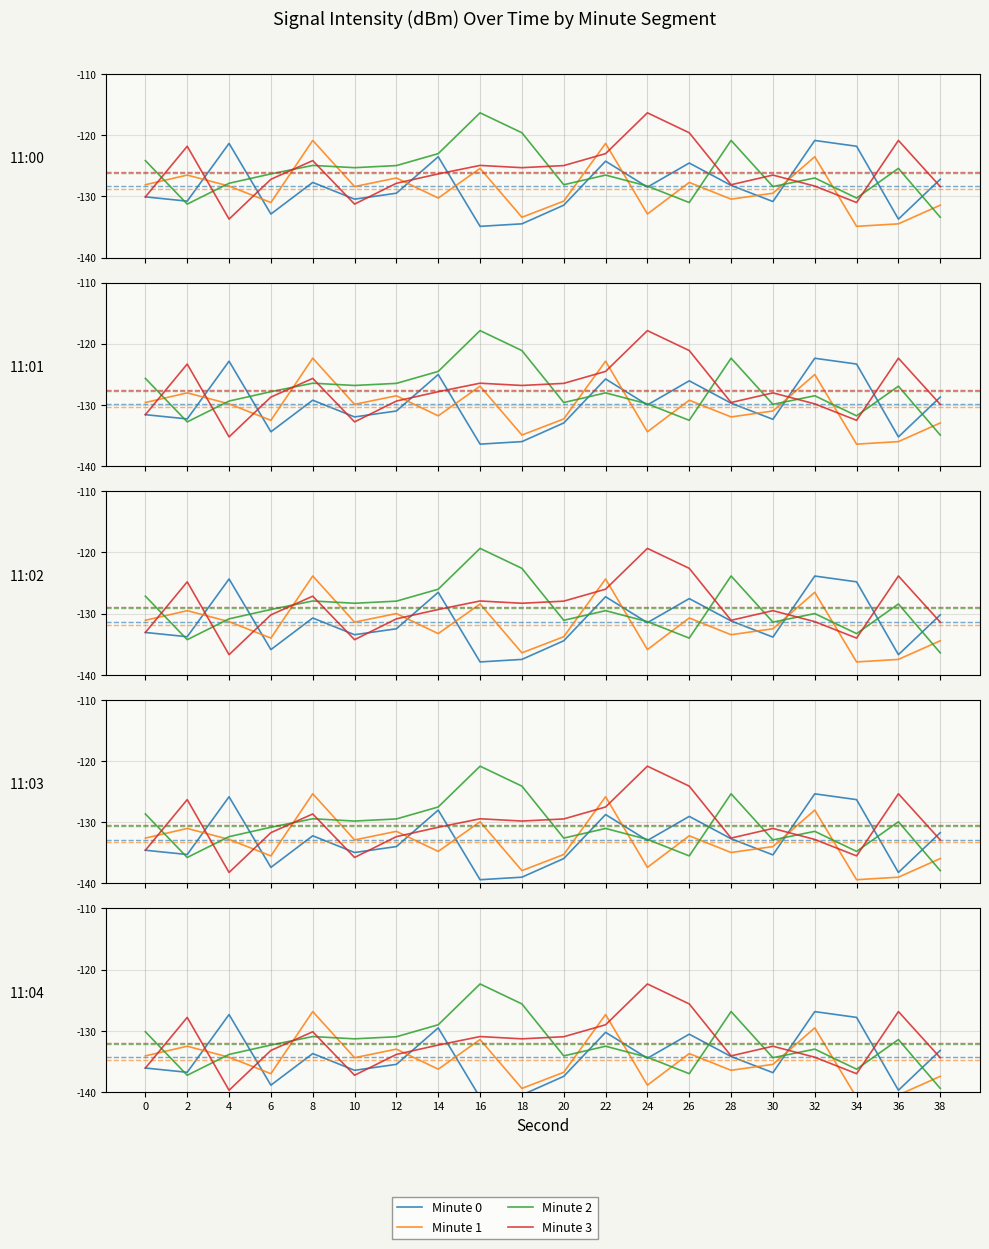

After their last crossing, which series has the higher values: Minute 0 or Minute 3?

Minute 0